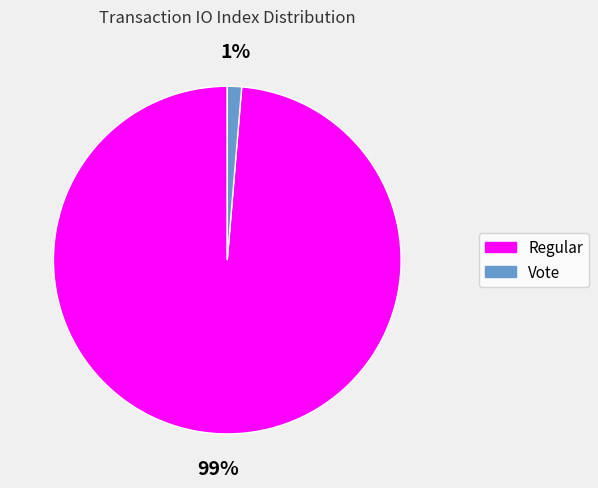

What is the majority slice?

Regular